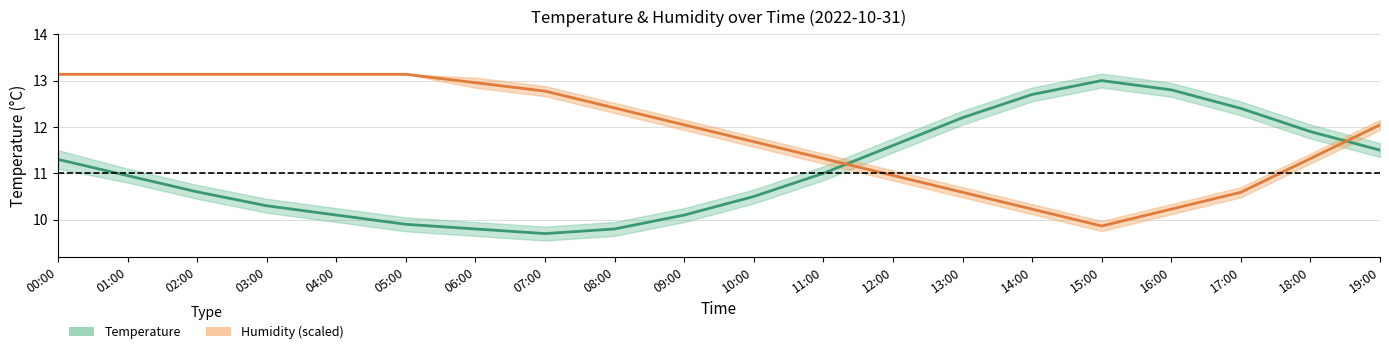

What is the sum of all Humidity (scaled) values?

237.8